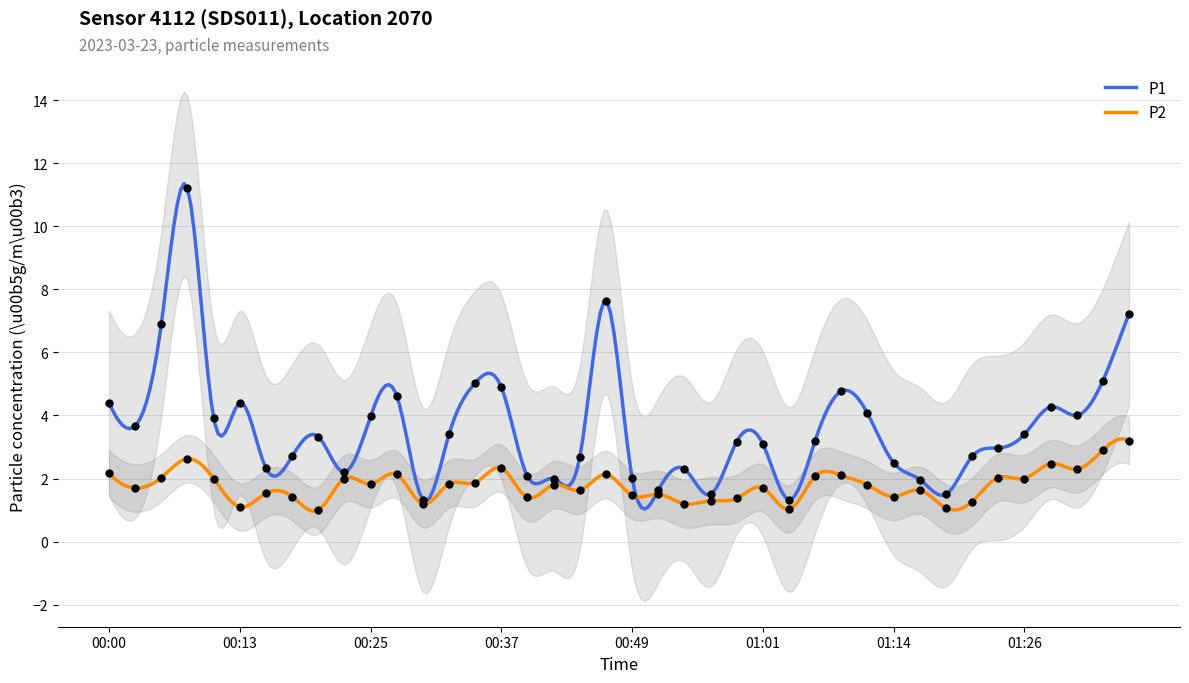

Which series reaches the minimum Y coordinate?

P2